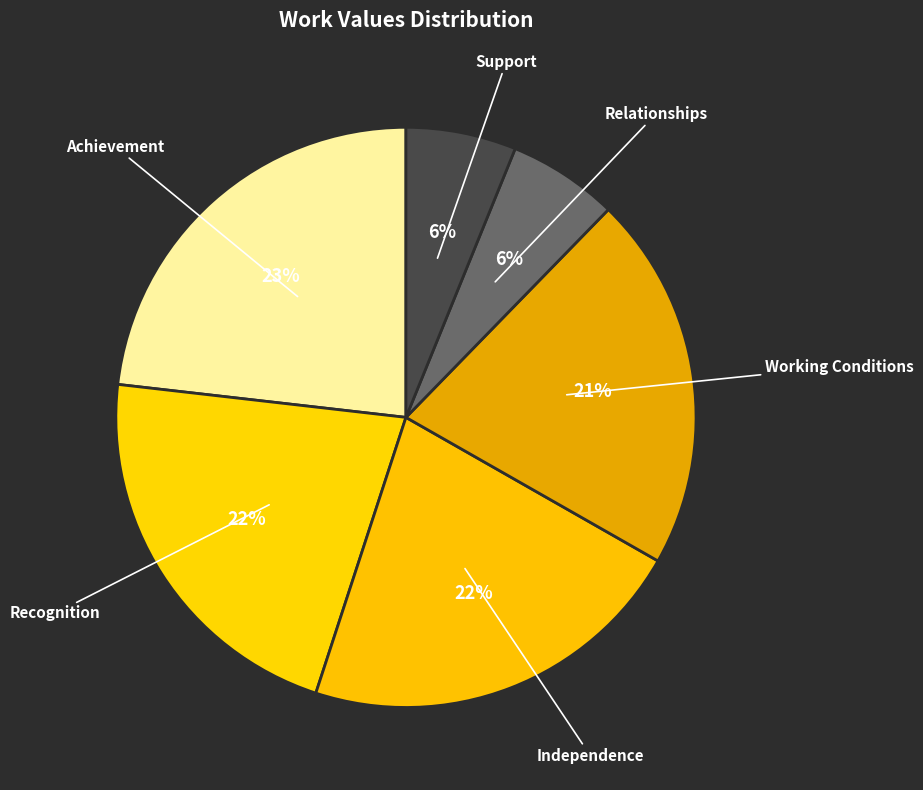

What is the ratio of the value at Relationships to the value at Independence?

0.3